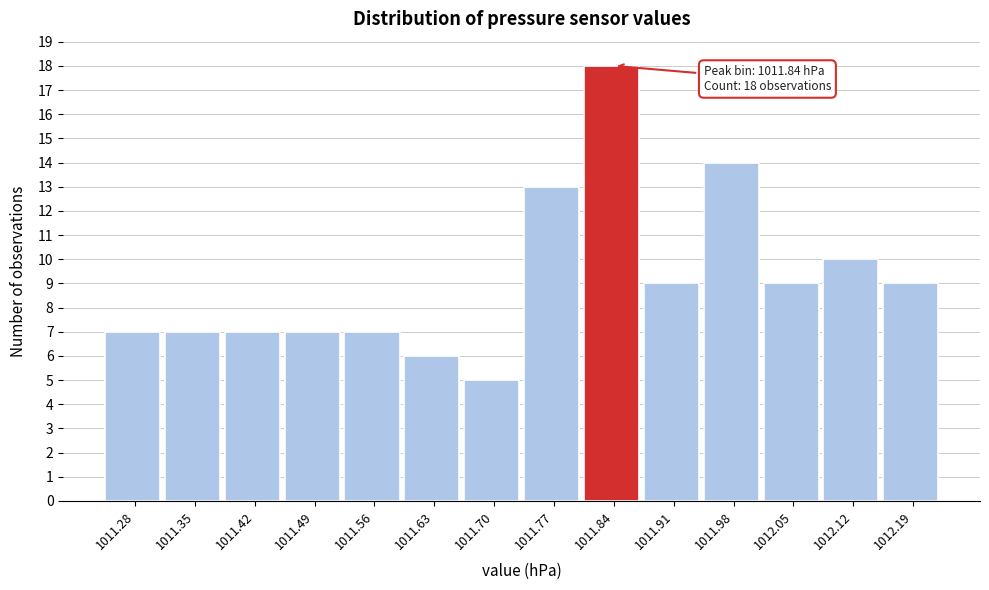

Over which range of the x-axis is the bar tallest?

1011.80 to 1011.87